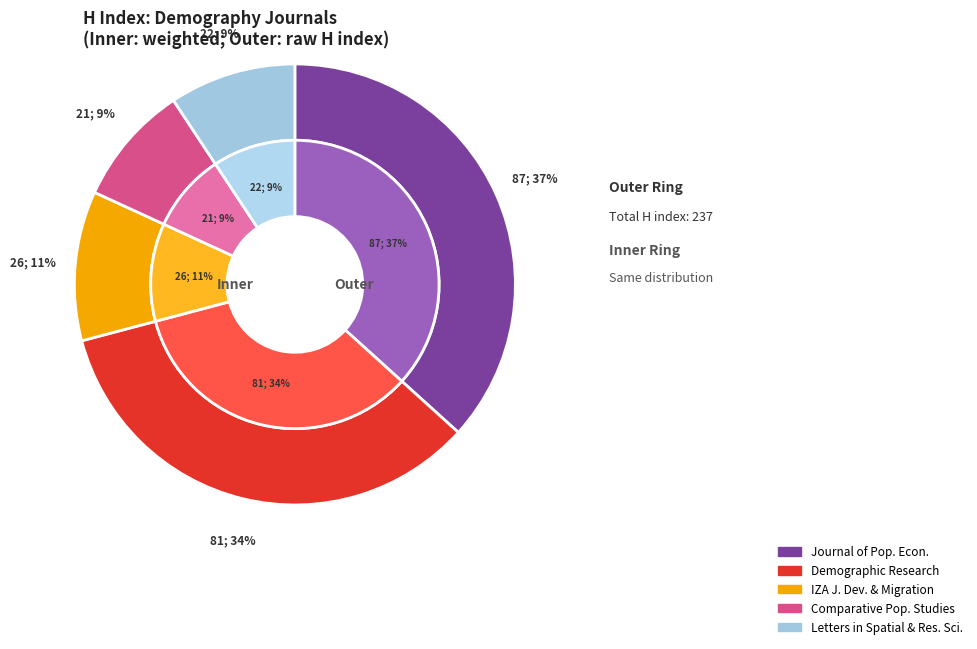

True or false: Comparative Population Studies accounts for 9% of the total.

True